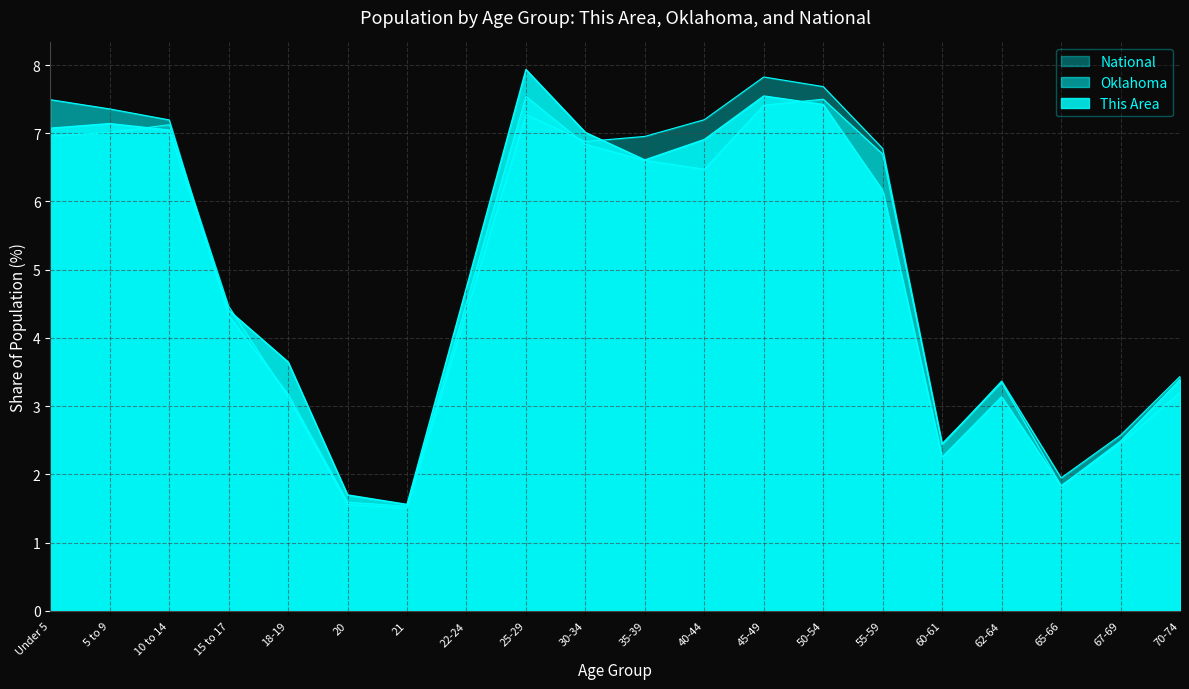

Is it true that This Area equals 4.4 at 15 to 17?

True